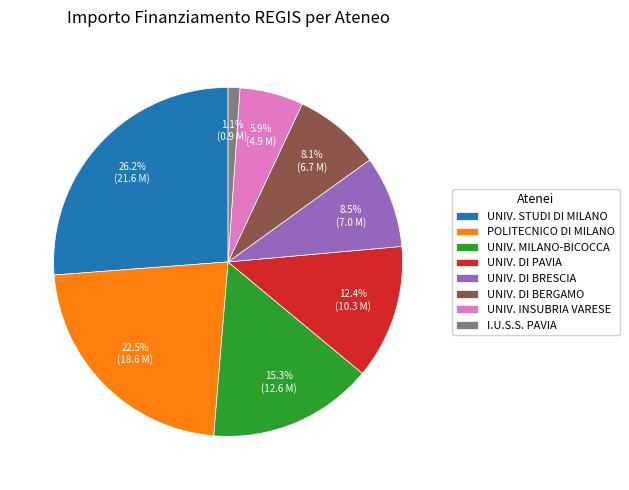

How many segments does this pie chart have?

8